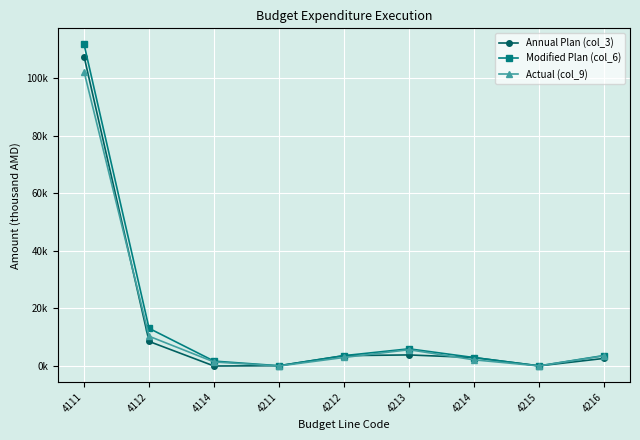

Where is Actual (col_9) nearest to the value 51080?

4112